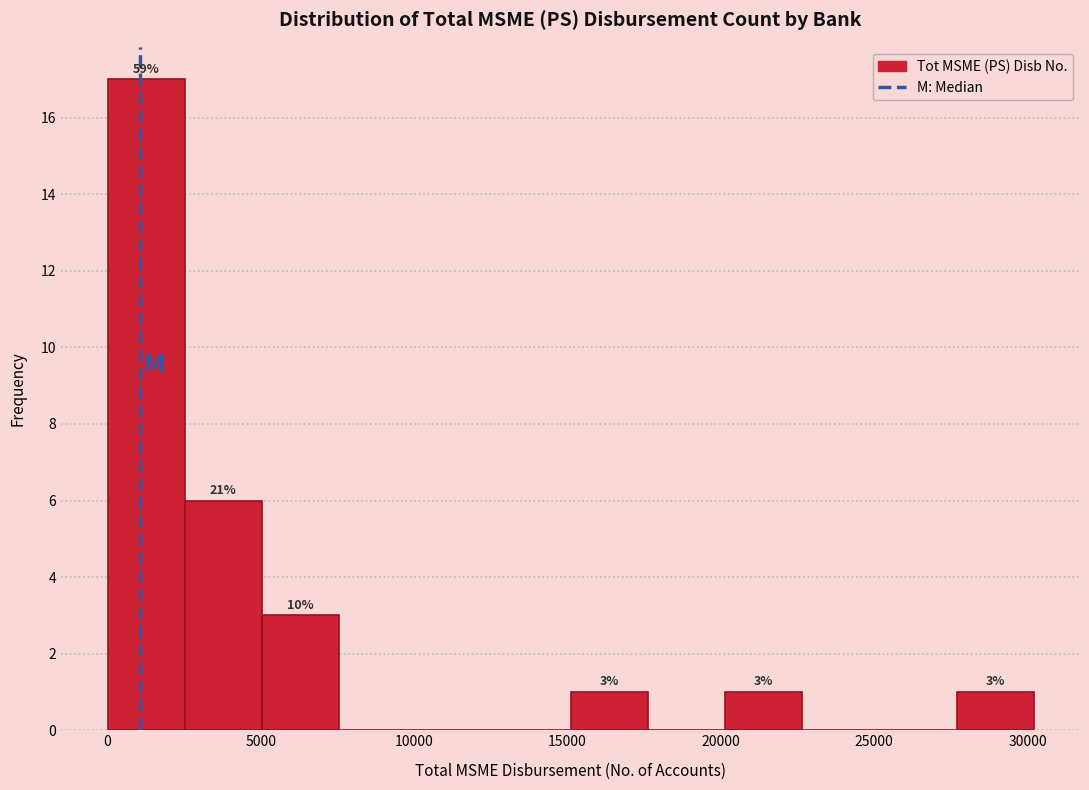

Over which range of the x-axis is the bar tallest?

0 to 2500